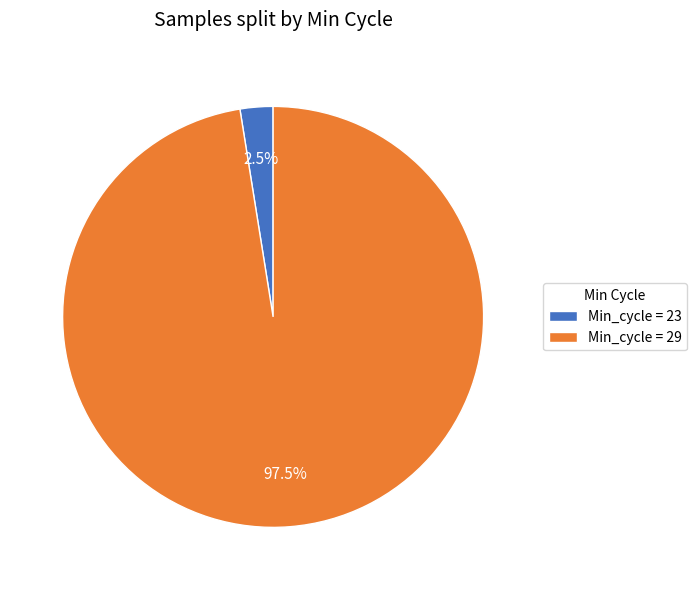

Between Min_cycle = 23 and Min_cycle = 29, which is larger?

Min_cycle = 29